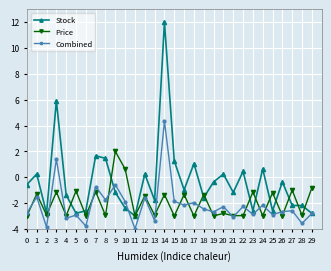

What is the value of the Stock point at the 26th from the left?

-2.6